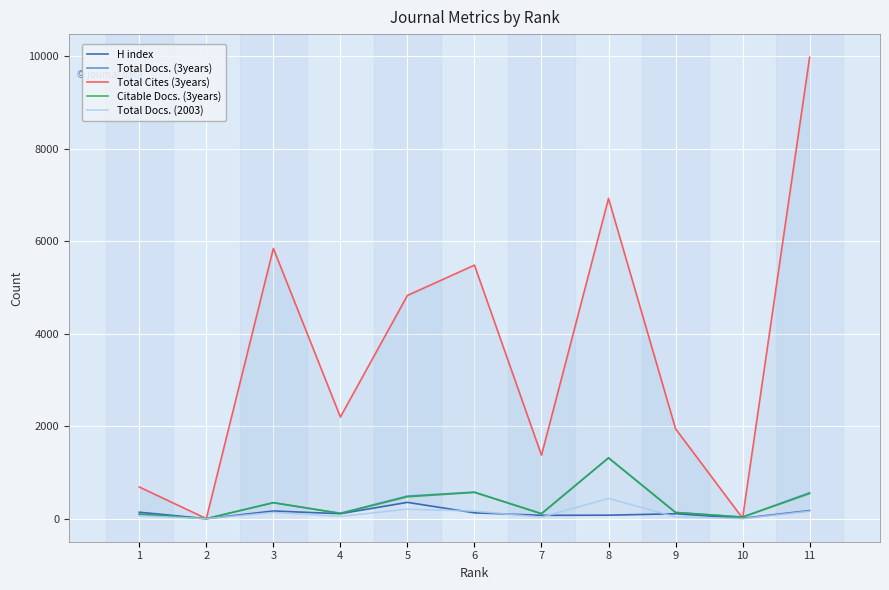

The Total Docs. (2003) series shows 7 at 7. True or false?

False